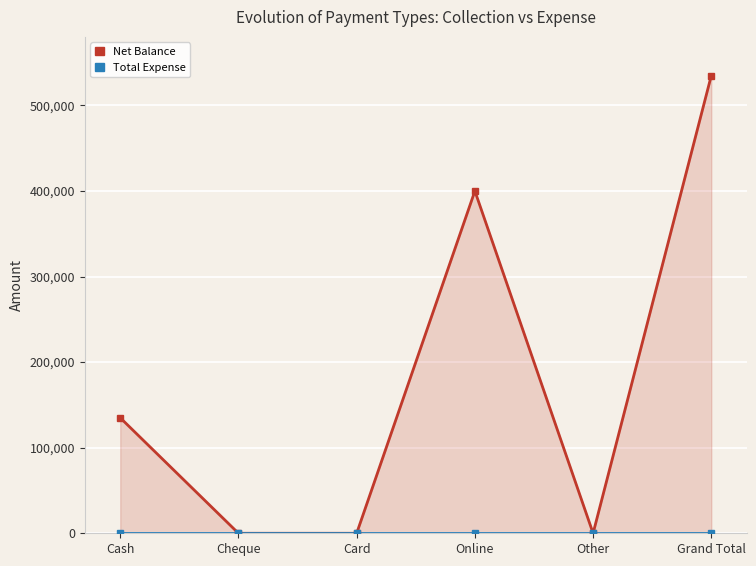

Reading left to right, transcribe all the data shown in this chart.

Net Balance: 134950	0	0	399900	0	534850
Total Expense: 0	0	0	0	0	0